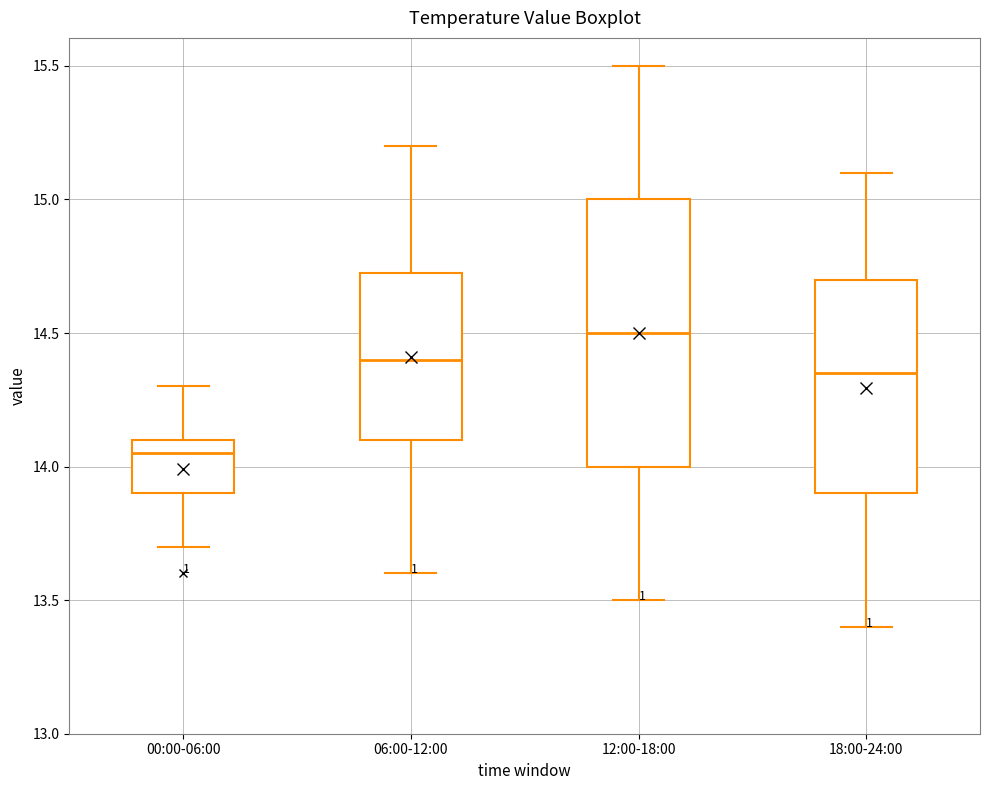

Which box has the highest median line?

12:00-18:00